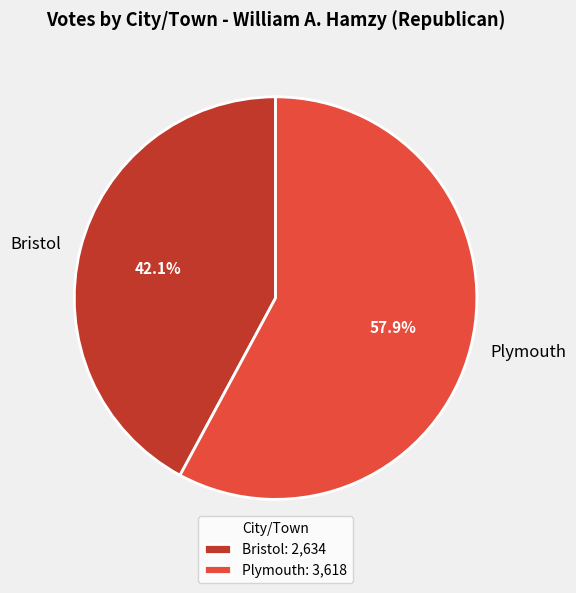

Which slice is the largest?

Plymouth